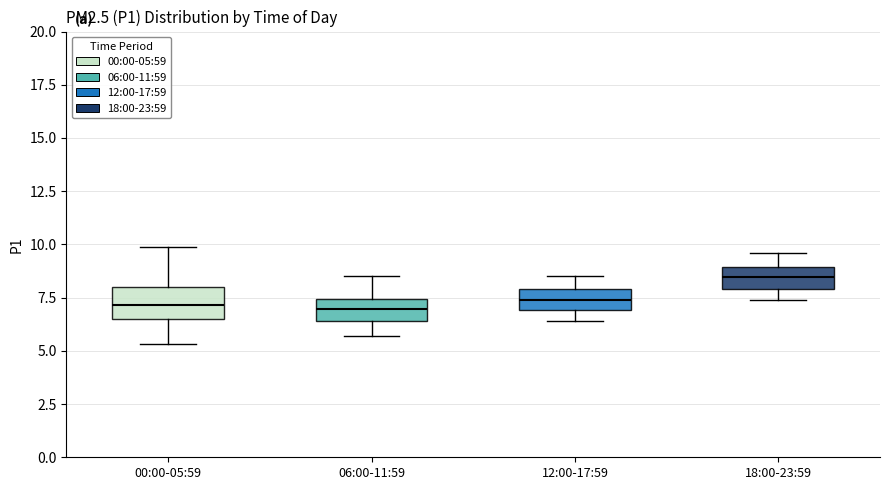

Where is the lower edge of the box for 06:00-11:59 on the y-axis? The values are not printed on the chart, so give them approximately, as read against the axis.

6.5